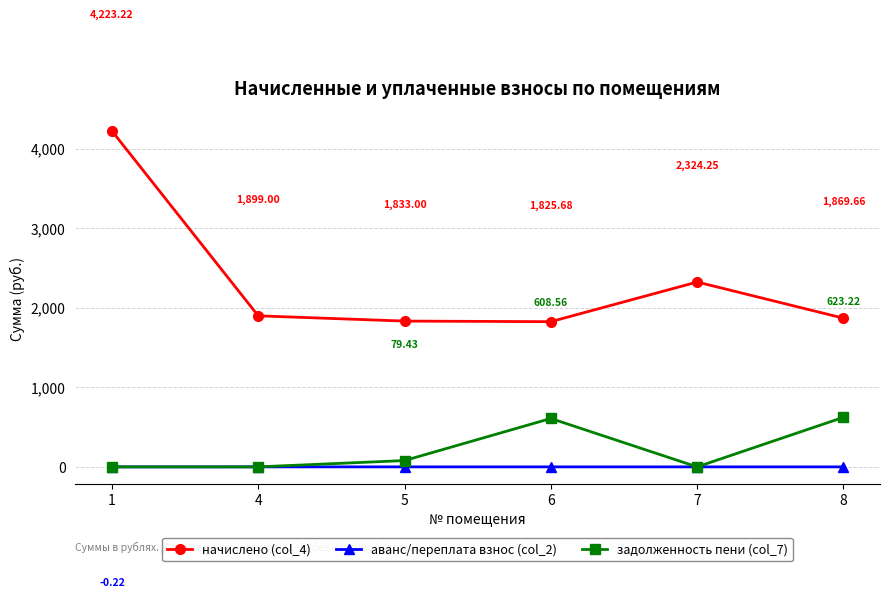

The начислено (col_4) series shows 4223.2 at 1. True or false?

True